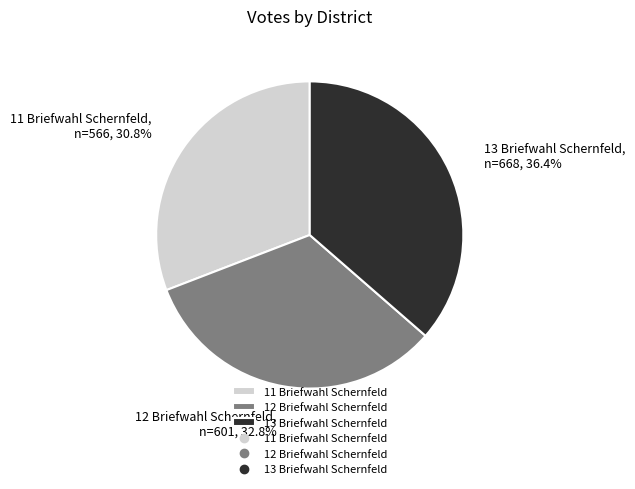

What is the smallest slice in the pie chart?

11 Briefwahl Schernfeld